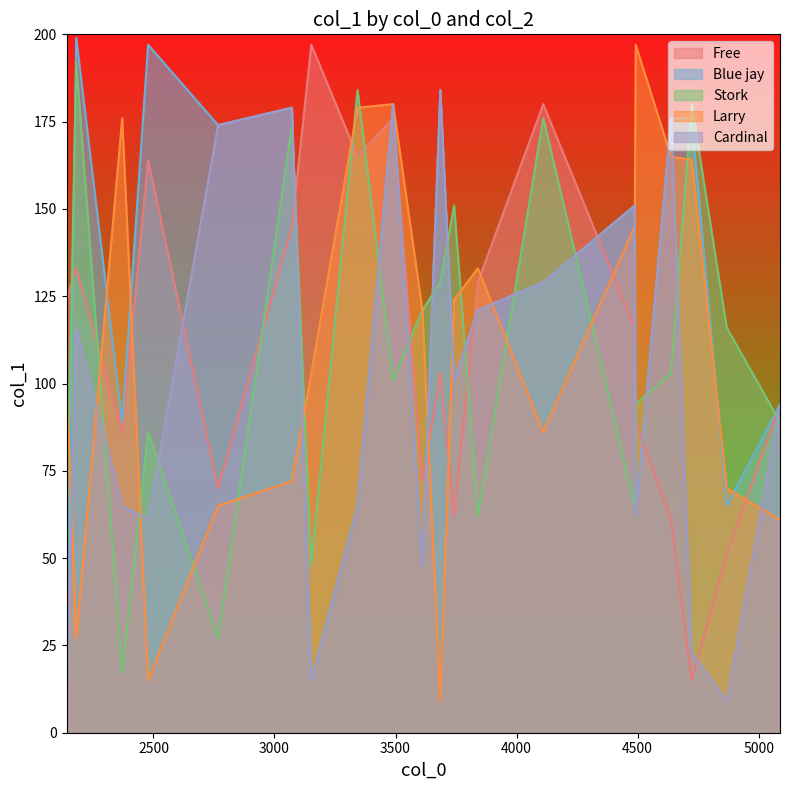

What is the average value of the Cardinal series?

98